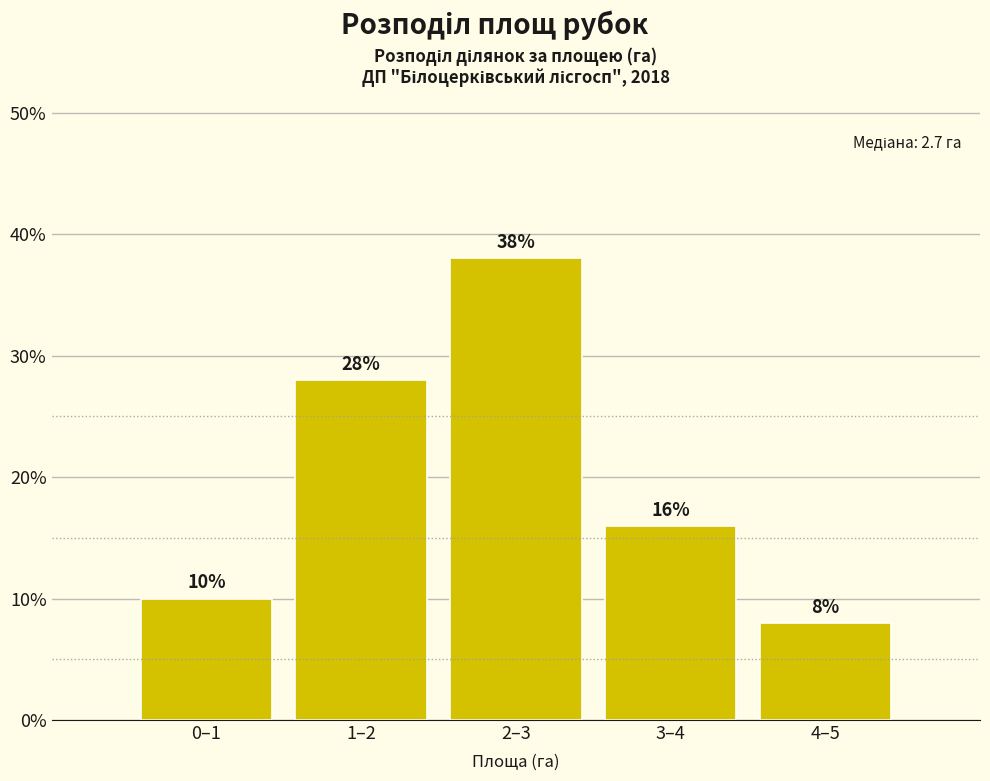

Reading right to left, transcribe all the data shown in this chart.

8.0	16.0	38.0	28.0	10.0